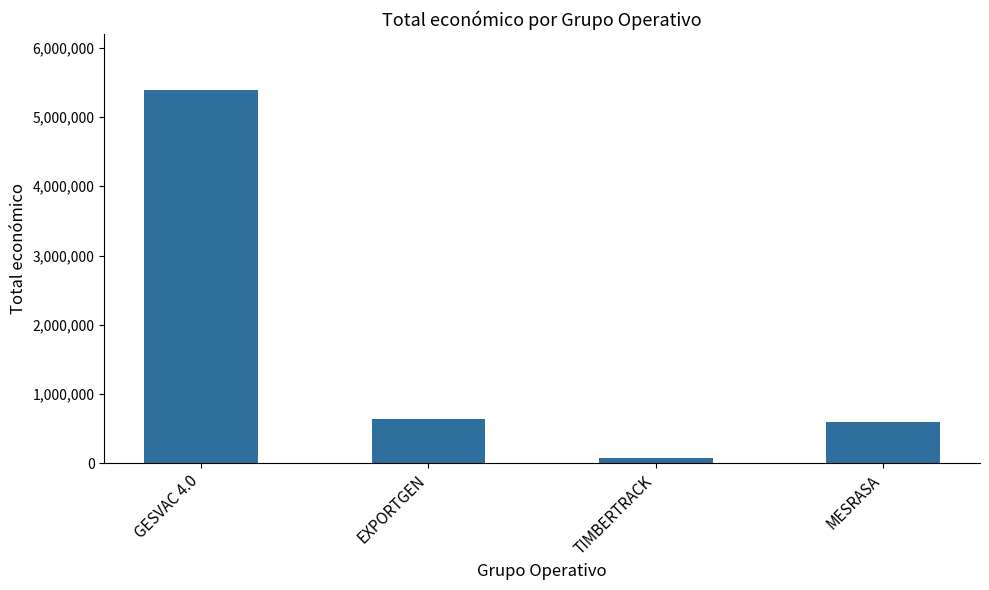

Count the number of data series in this chart.

1